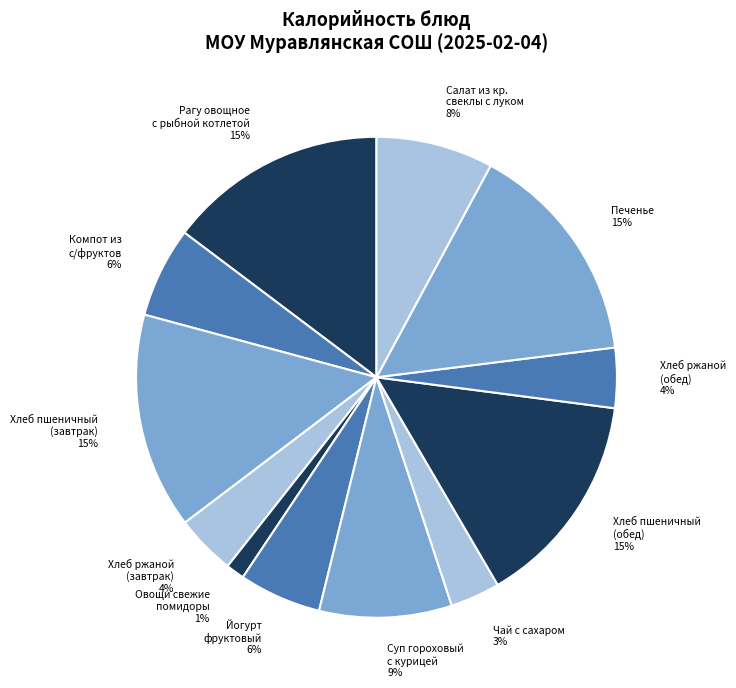

What is the ratio of the value at Хлеб ржаной (обед) 4% to the value at Компот из с/фруктов 6%?

0.7